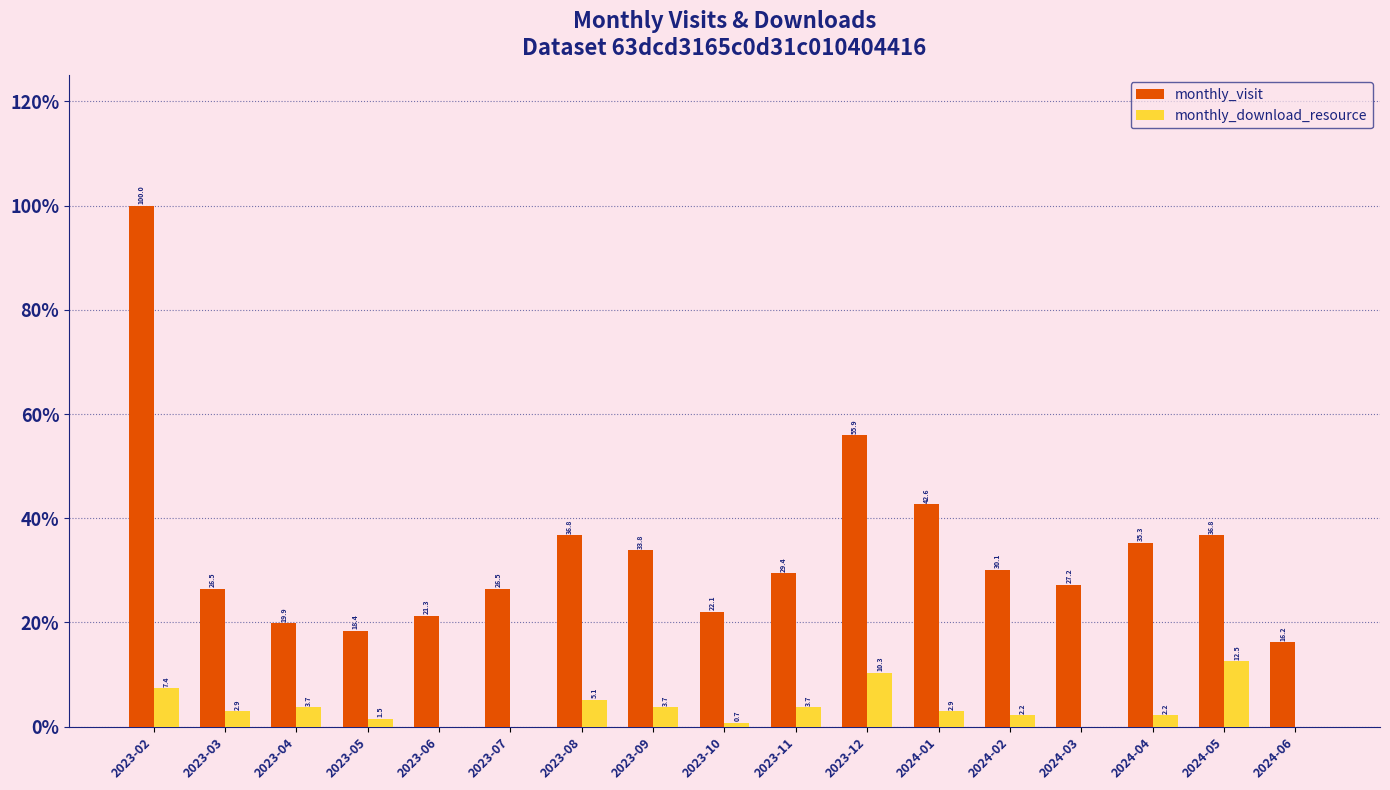

Between 2023-08 and 2023-12, which series saw the biggest shift?

monthly_visit